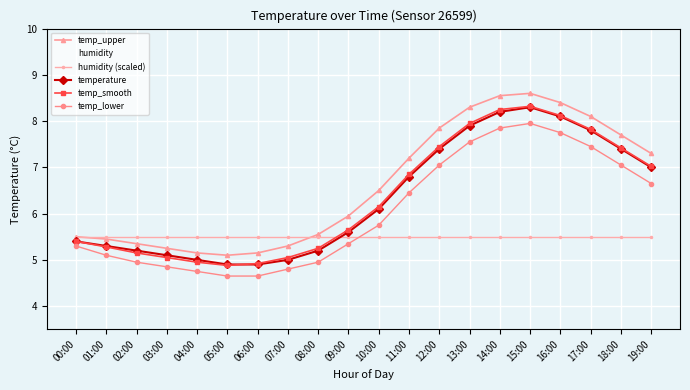

What are all the series names shown in the legend?

temp_upper, humidity, humidity (scaled), temperature, temp_smooth, temp_lower